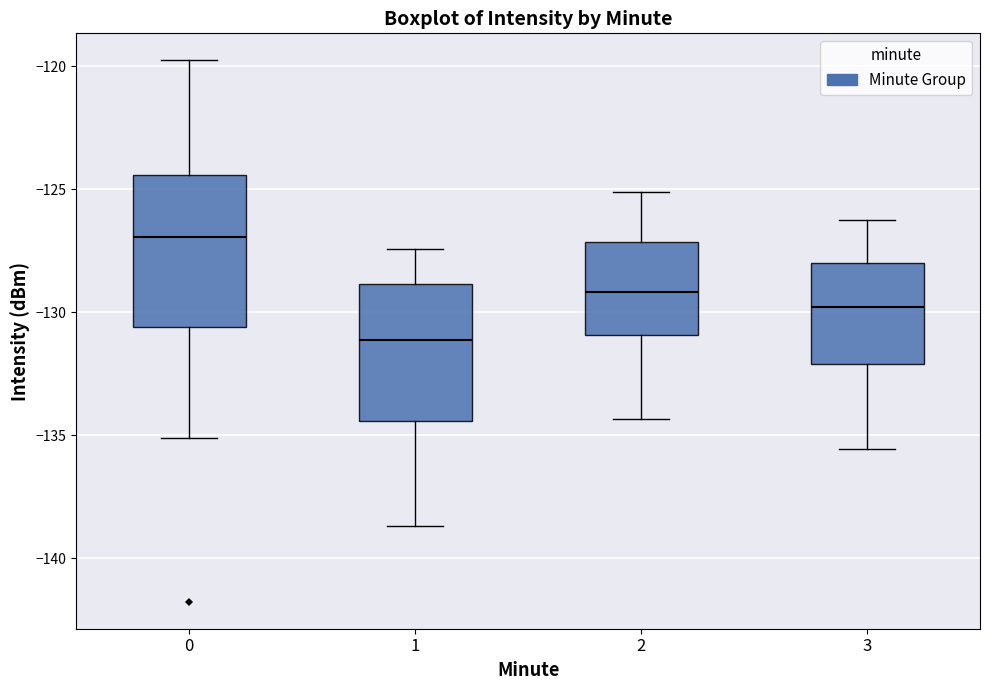

Which box is the tallest, from its lower edge to its upper edge?

0